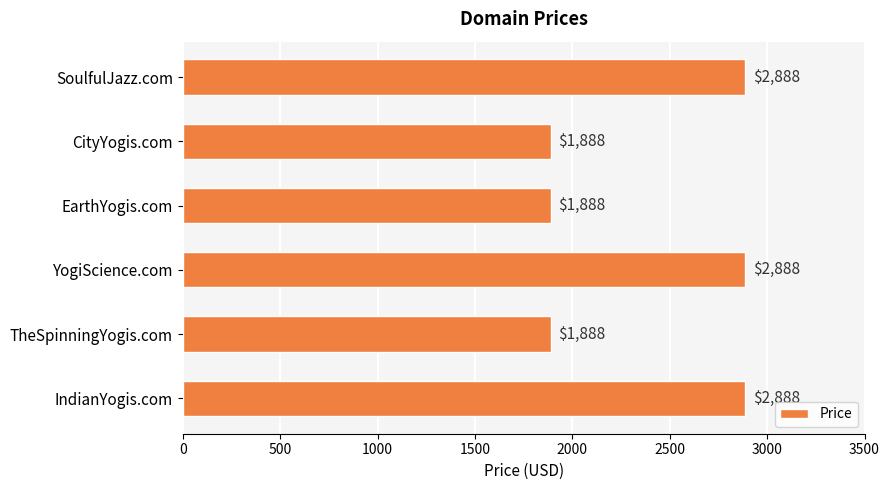

What is the ratio of the value at SoulfulJazz.com to the value at YogiScience.com?

1.0